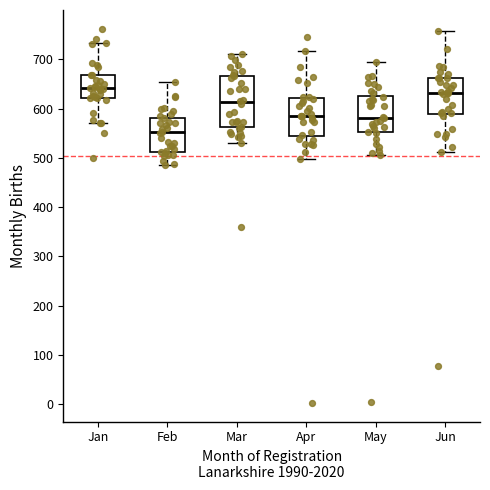

Reading left to right, transcribe this box plot: for each box, give where its median line is, the range the box spans, and where its two whiskers end, as read against the y-axis. The values are not printed on the chart, so give them approximately, as read against the axis.

Jan: median 640, box 620 to 670, whiskers 570 to 730
Feb: median 550, box 510 to 580, whiskers 490 to 650
Mar: median 610, box 560 to 670, whiskers 530 to 710
Apr: median 590, box 540 to 620, whiskers 500 to 720
May: median 580, box 550 to 630, whiskers 510 to 700
Jun: median 630, box 590 to 660, whiskers 510 to 760